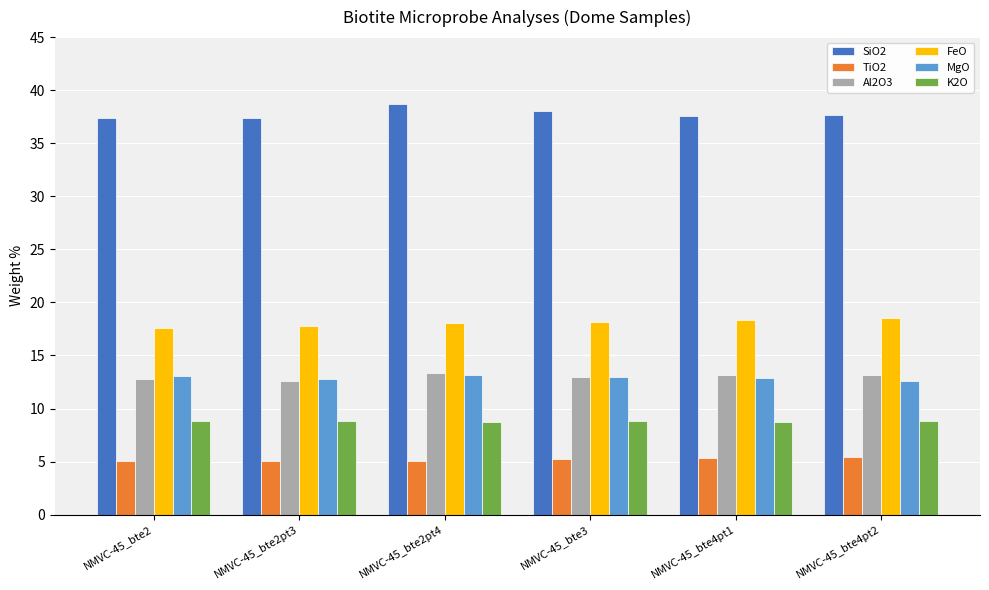

What is the maximum value shown in the chart?

38.7